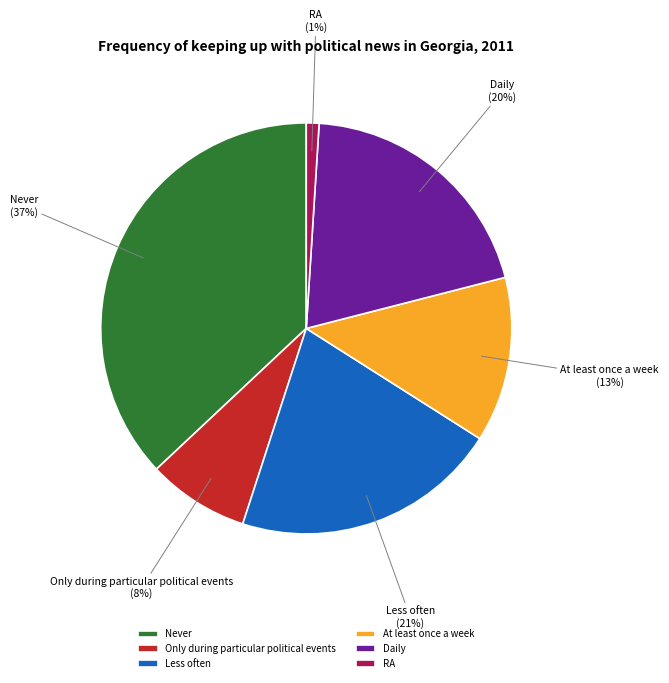

Is there any slice that represents more than half of the pie?

No